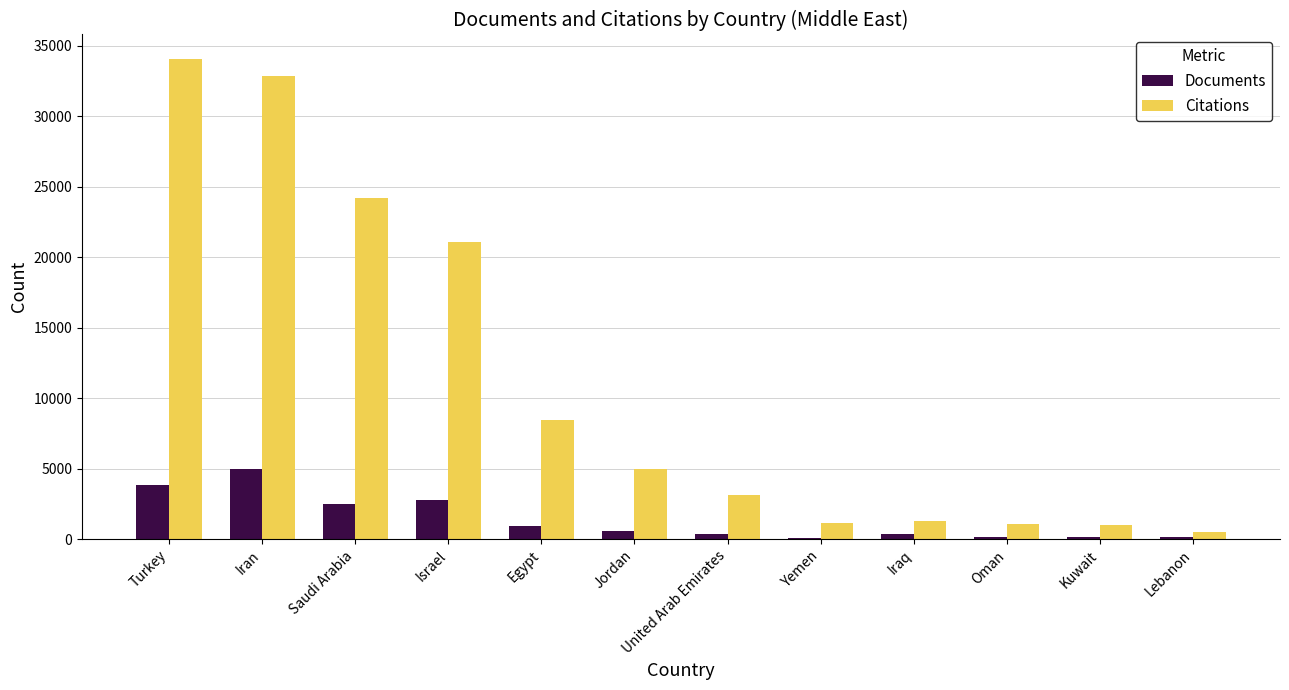

The Citations series shows 5343 at Egypt. True or false?

False